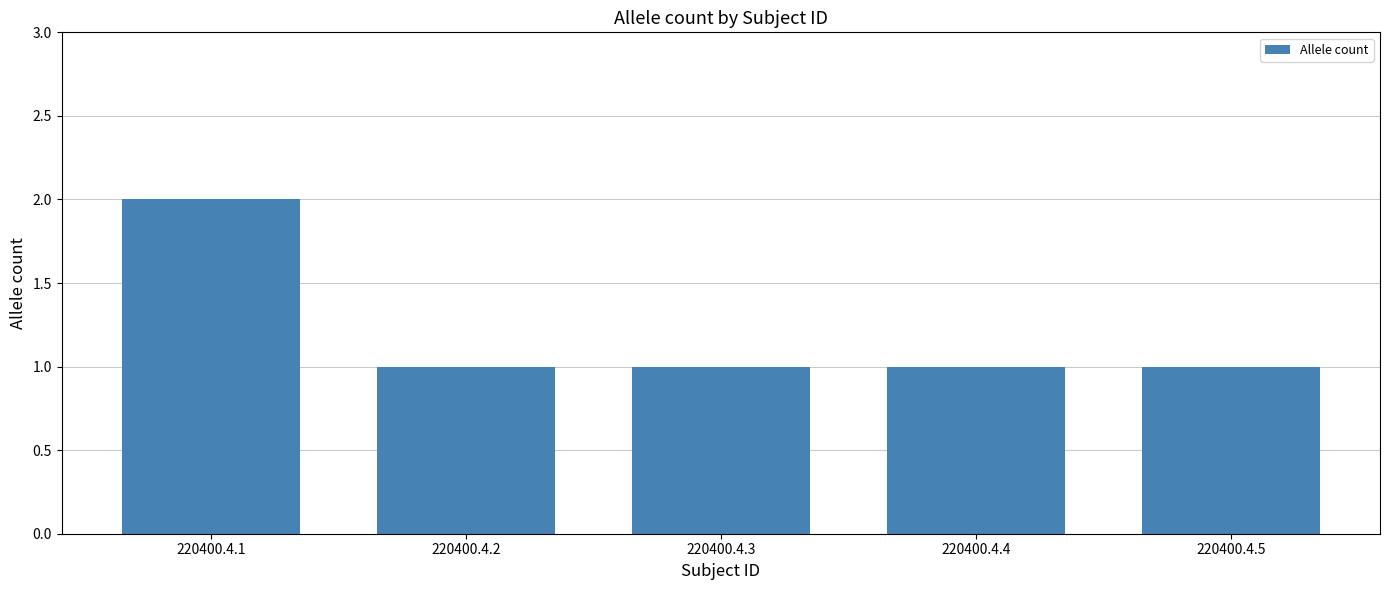

What is the value of the 3rd bar from the left?

1